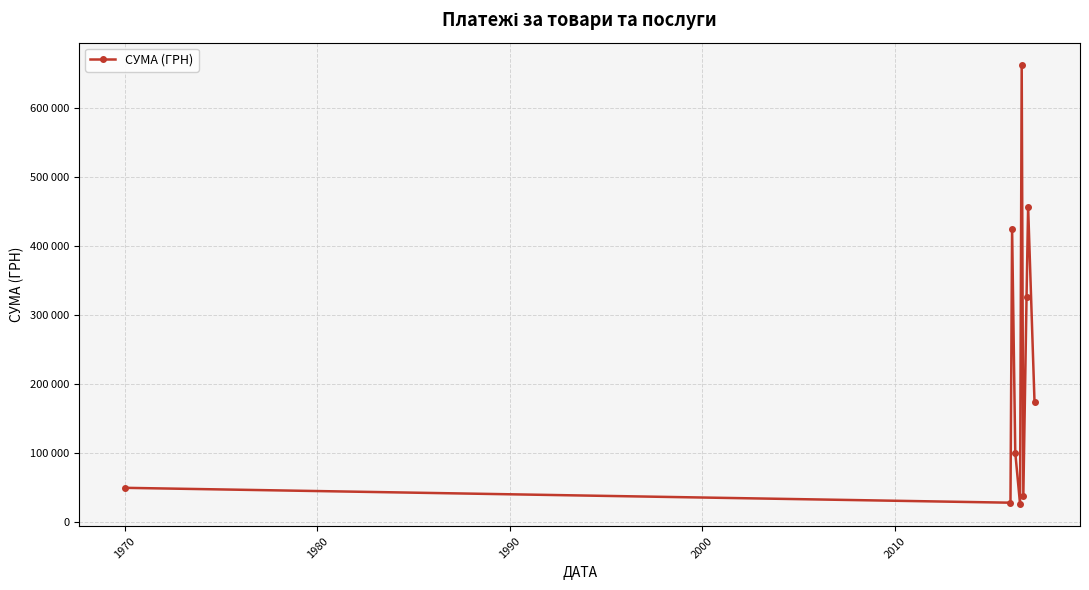

Does the chart display data point markers on the line(s)?

Yes